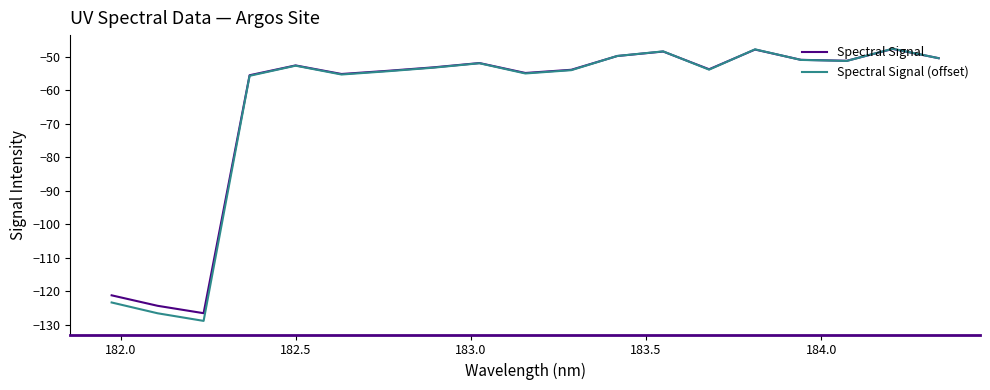

What is the maximum value shown in the chart?

-47.6